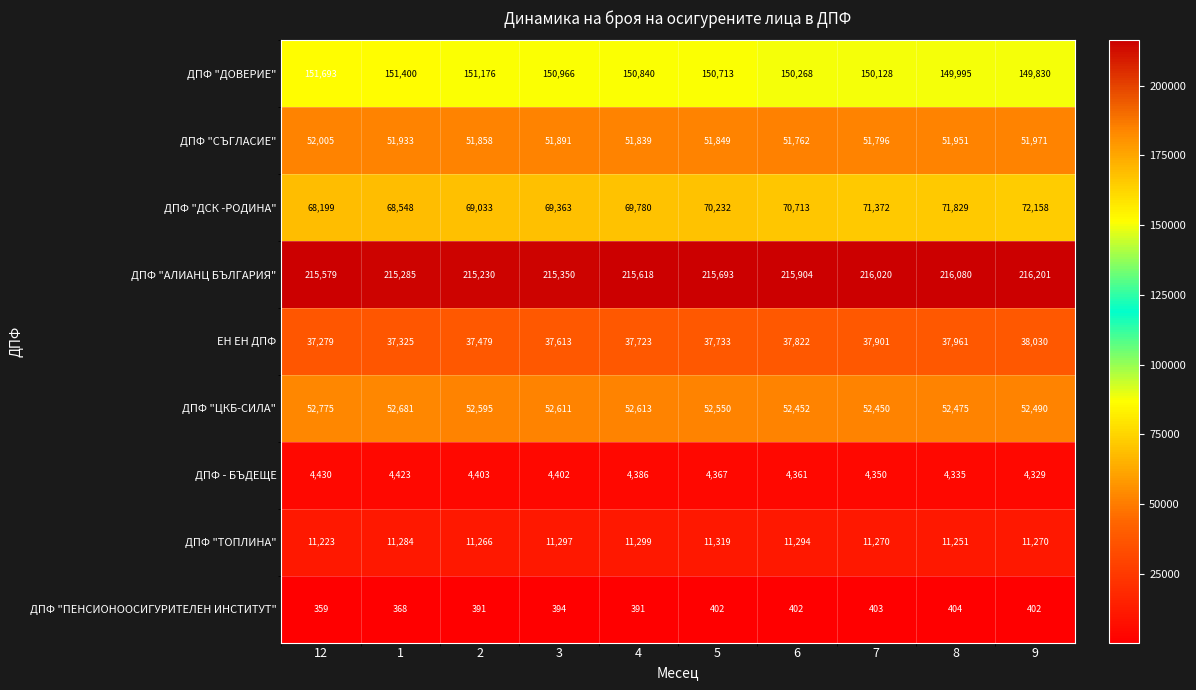

What is the difference between the second highest and second lowest values in the ДПФ "ЦКБ-СИЛА" series?

229